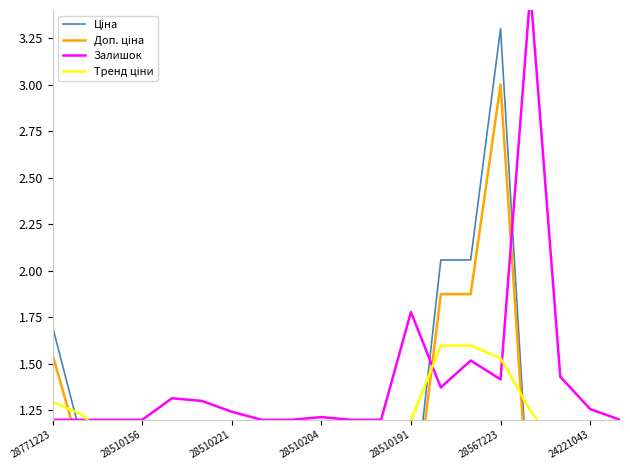

What is the label of the 7th point from the right?

13